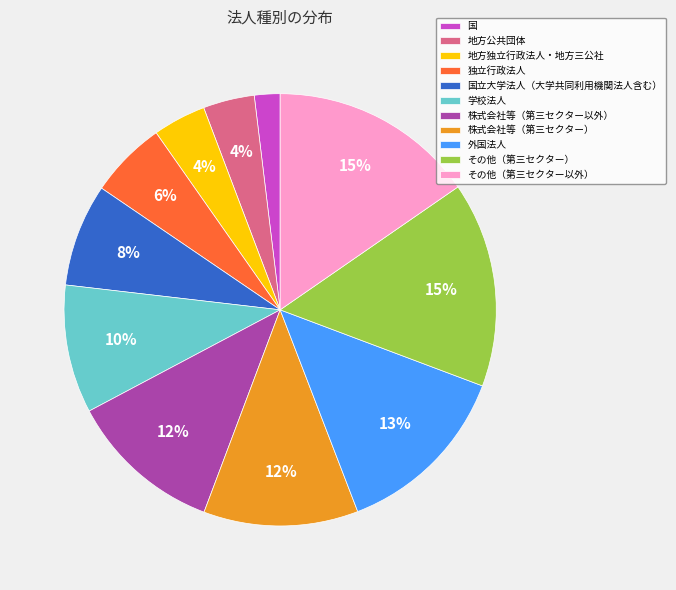

Between 株式会社等（第三セクター） and 国立大学法人（大学共同利用機関法人含む）, which is larger?

株式会社等（第三セクター）